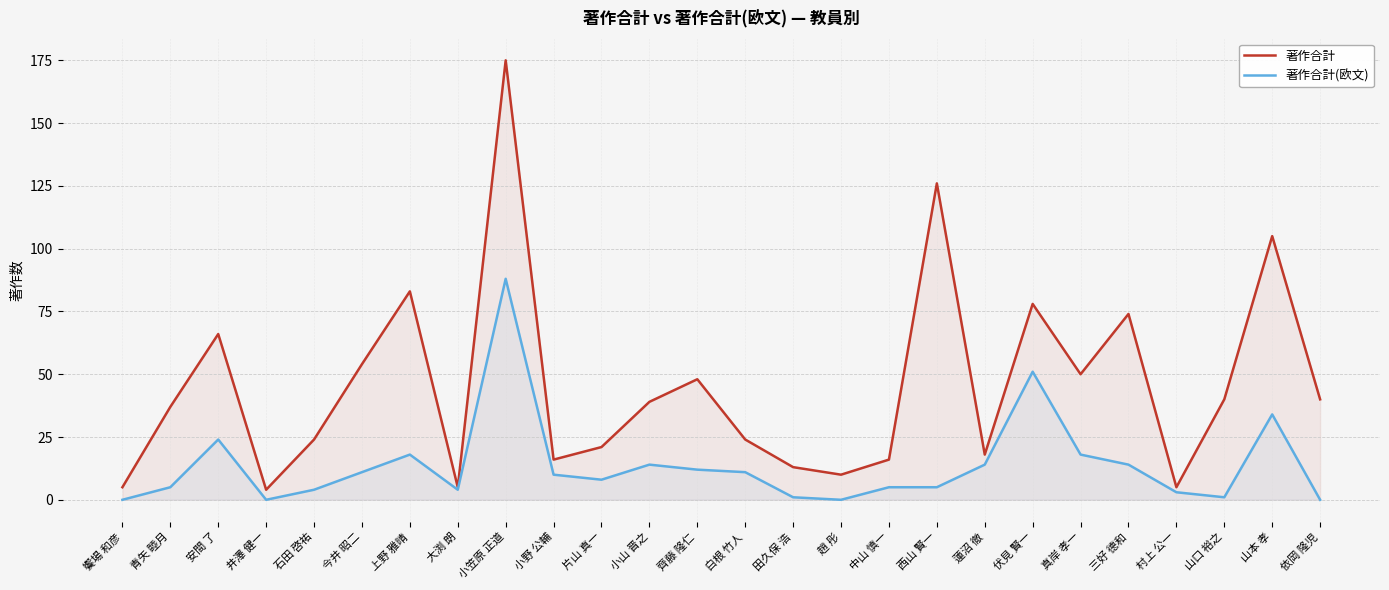

Rank the series by their average value, from highest to lowest.

著作合計, 著作合計(欧文)